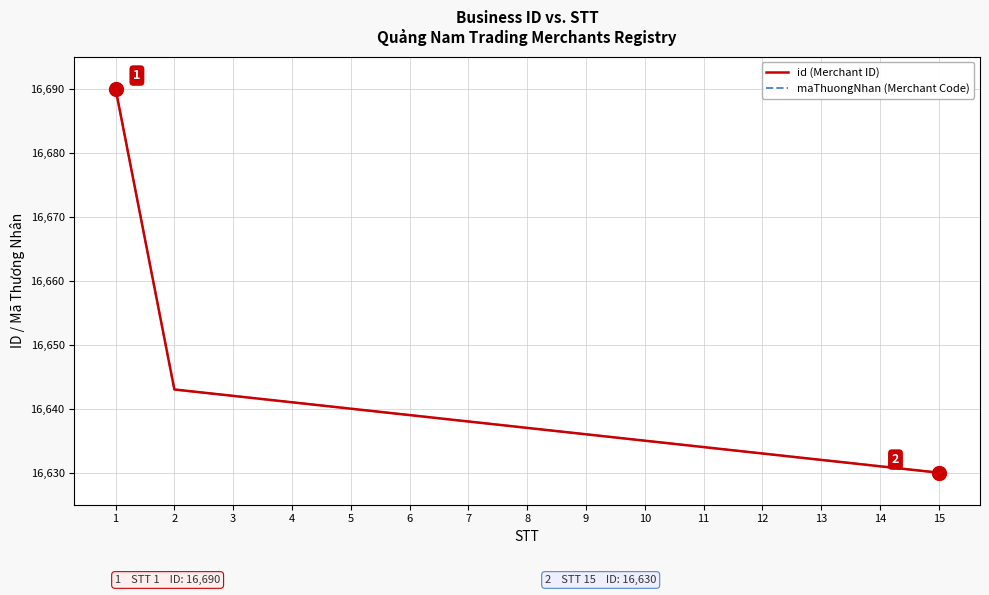

Does the chart have visible grid lines?

Yes